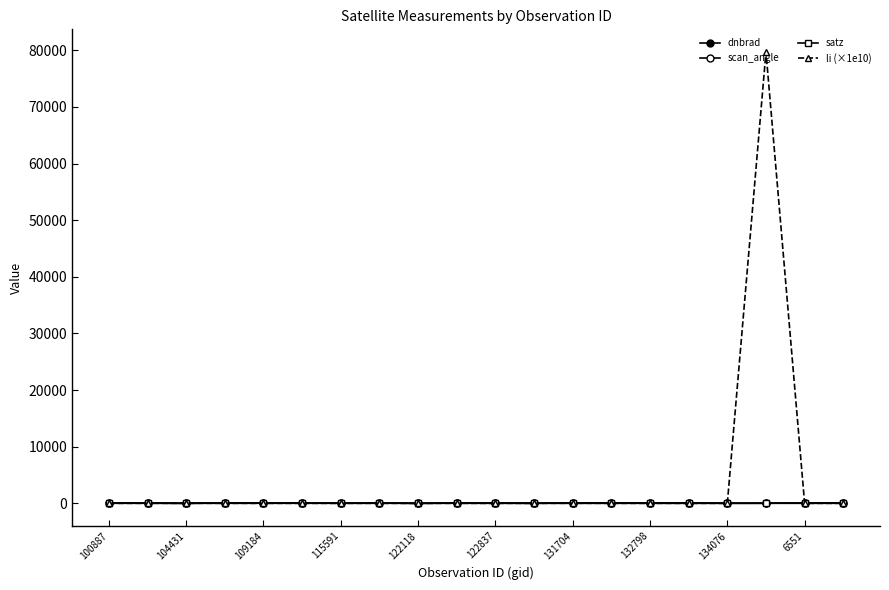

How many lines are shown in the chart?

4